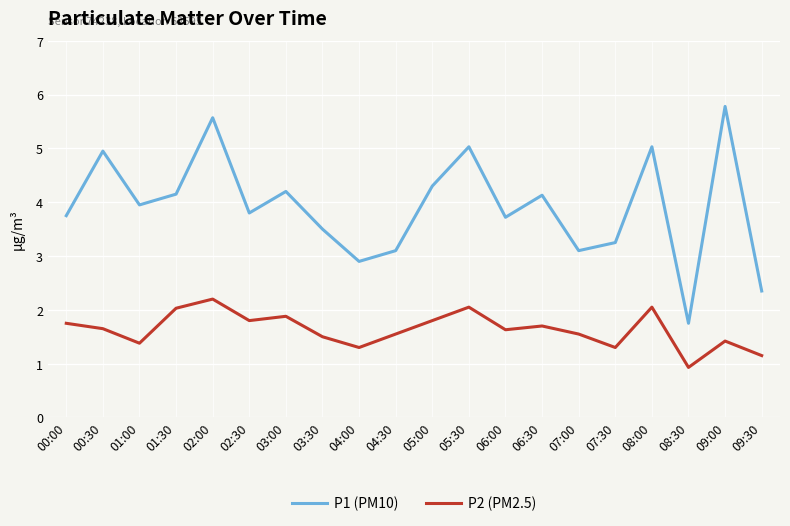

How many lines are shown in the chart?

2